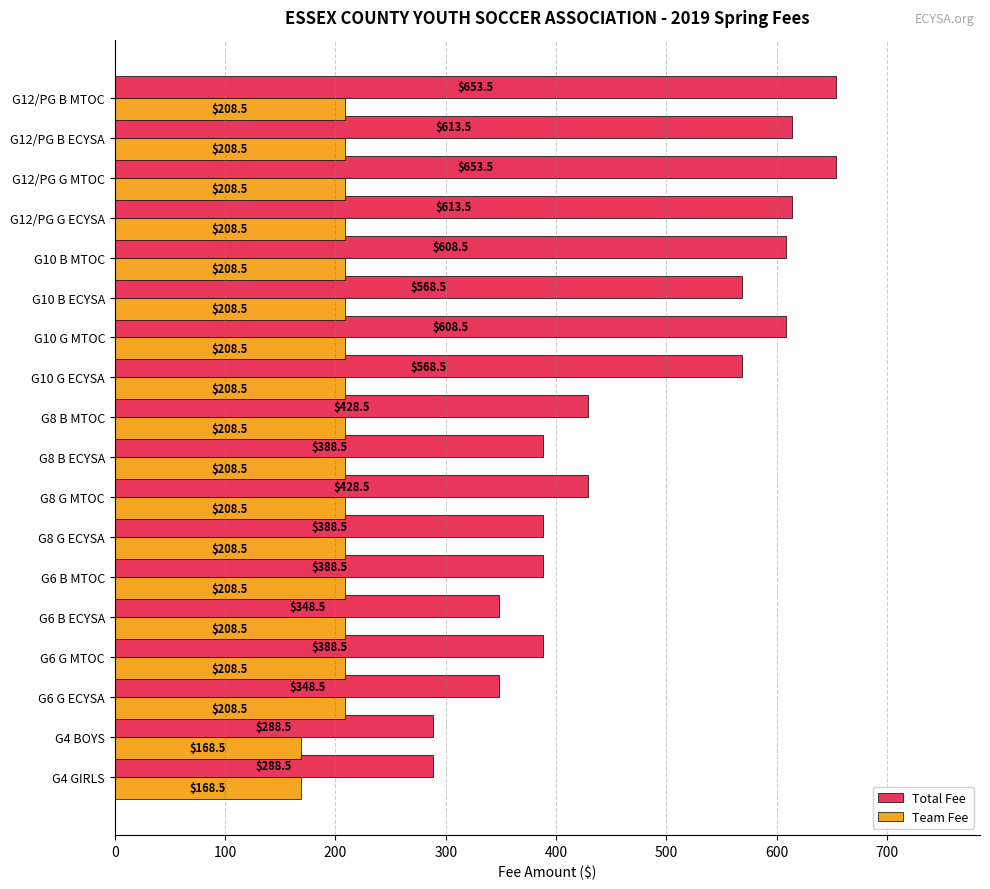

The value of Total Fee at G6 B MTOC is 388.5. True or false?

True